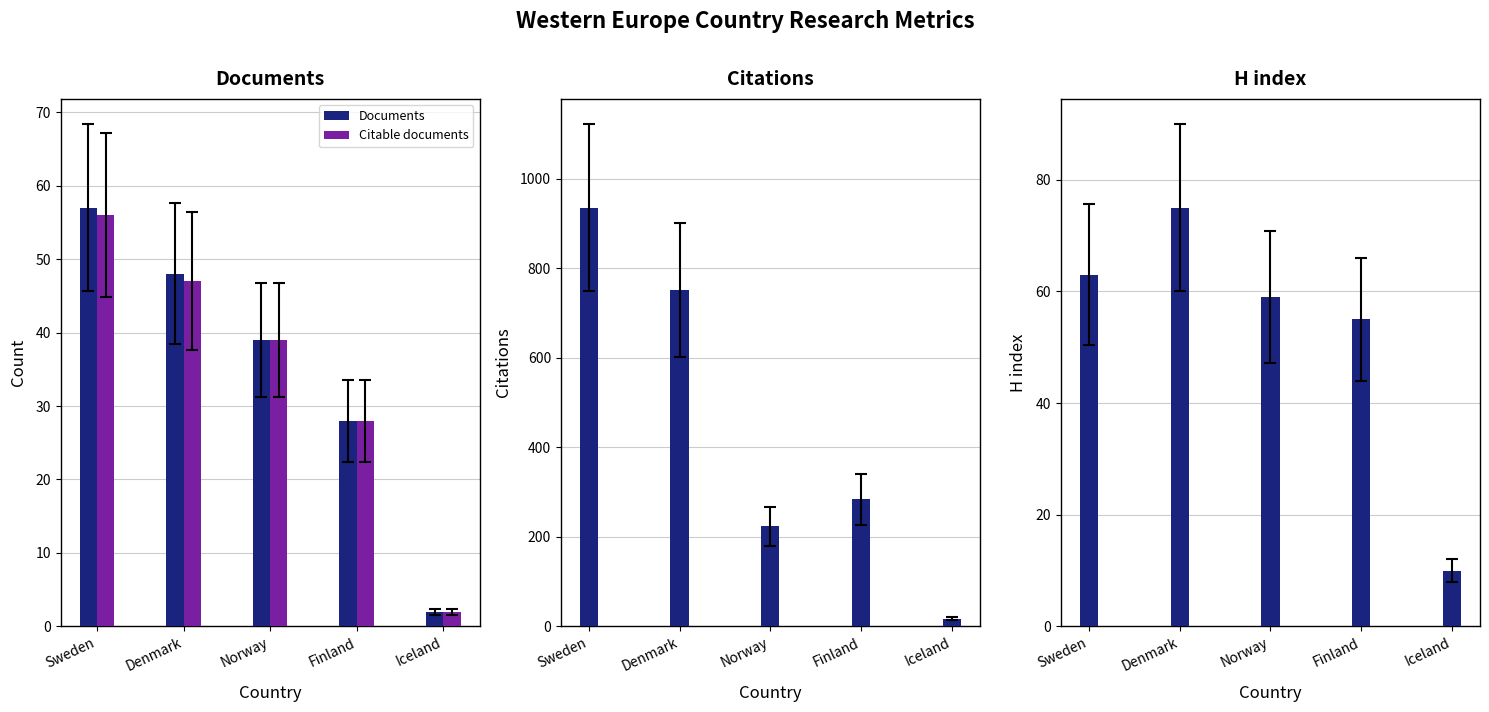

What is the sum of the H index values at Denmark and Iceland?

85